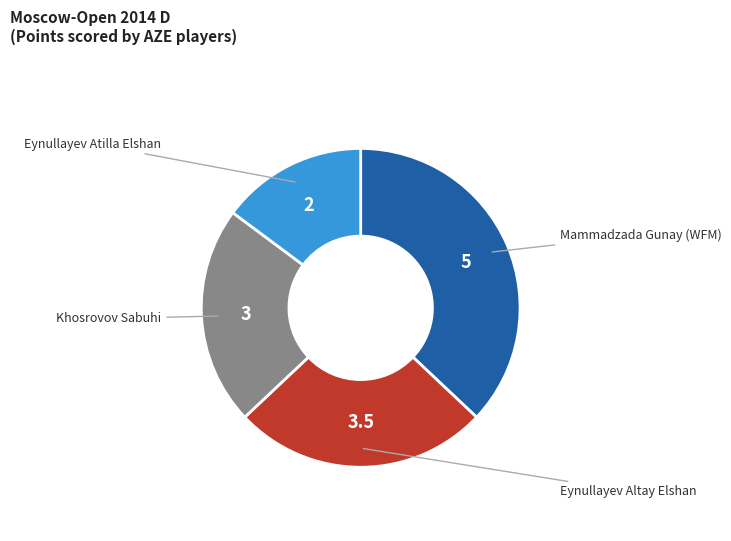

Does any single category account for the majority?

No